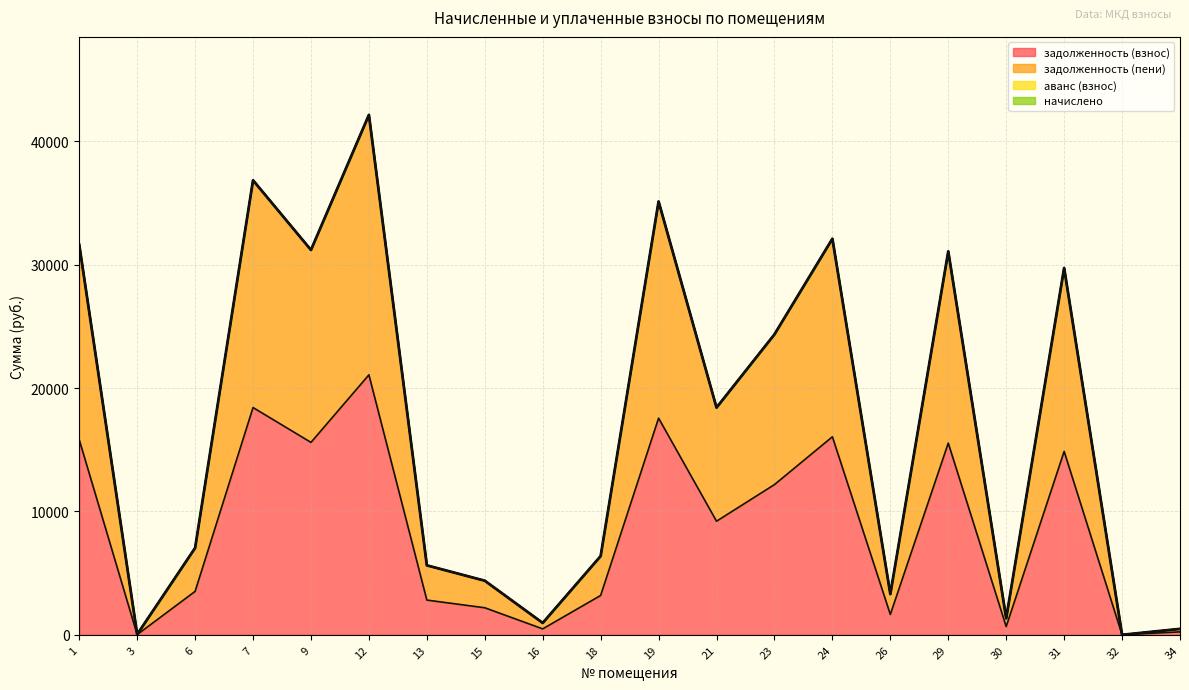

What is the difference between the maximum and minimum values in the задолженность (взнос) series?

21078.7